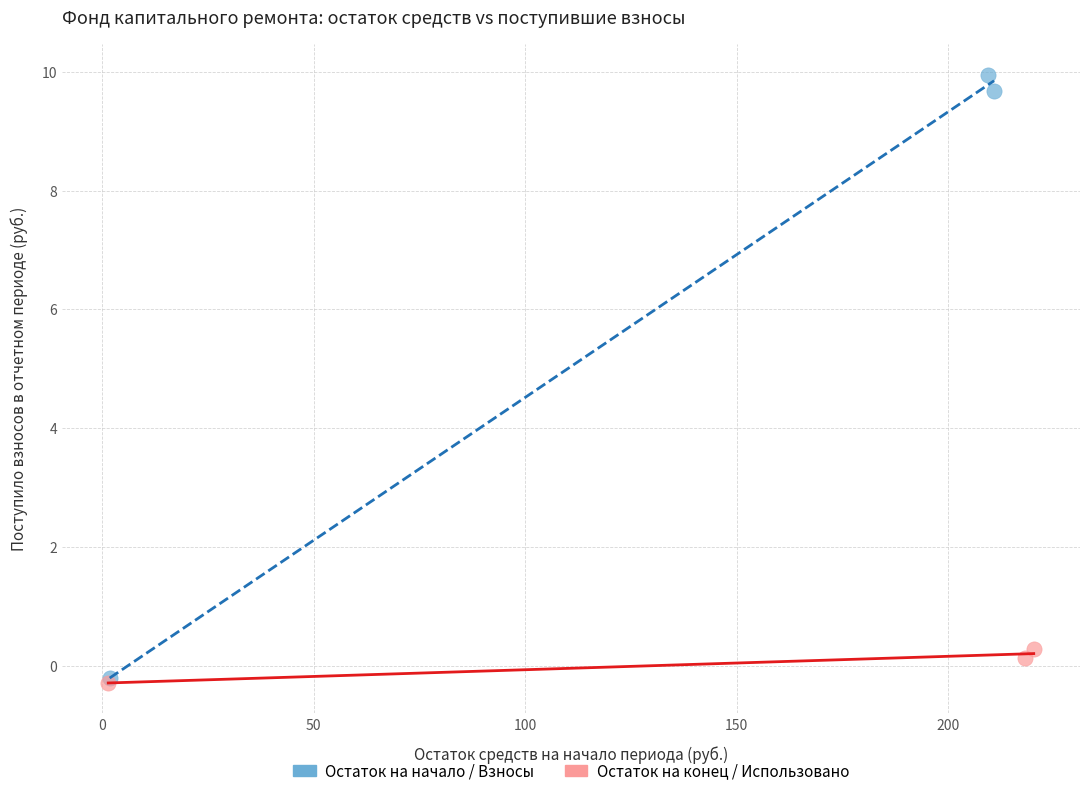

Which series has the largest Y range (max minus min)?

Остаток на начало / Взносы